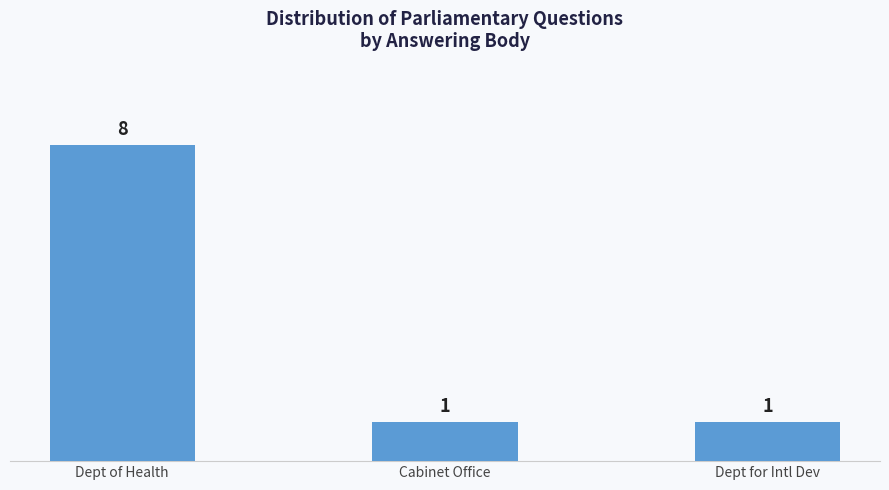

What value does the data have at Dept for Intl Dev?

1